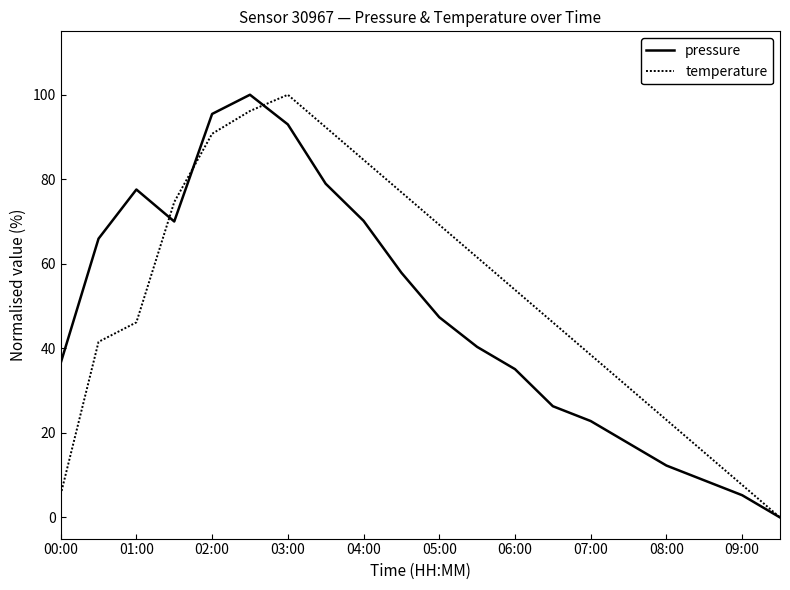

What is the greatest value displayed?

100.0